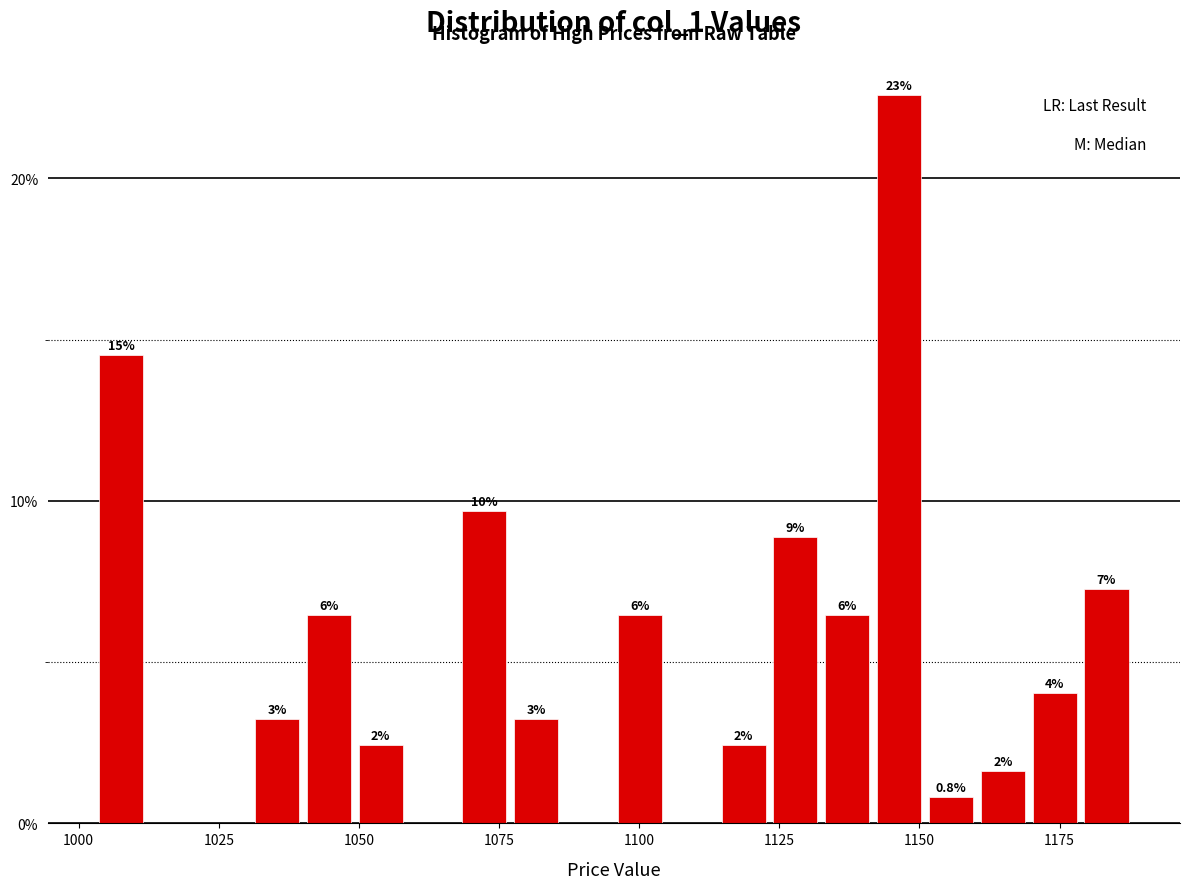

Around what value on the x-axis is the tallest bar? Give the approximate position of its centre, as read against the axis.

1145